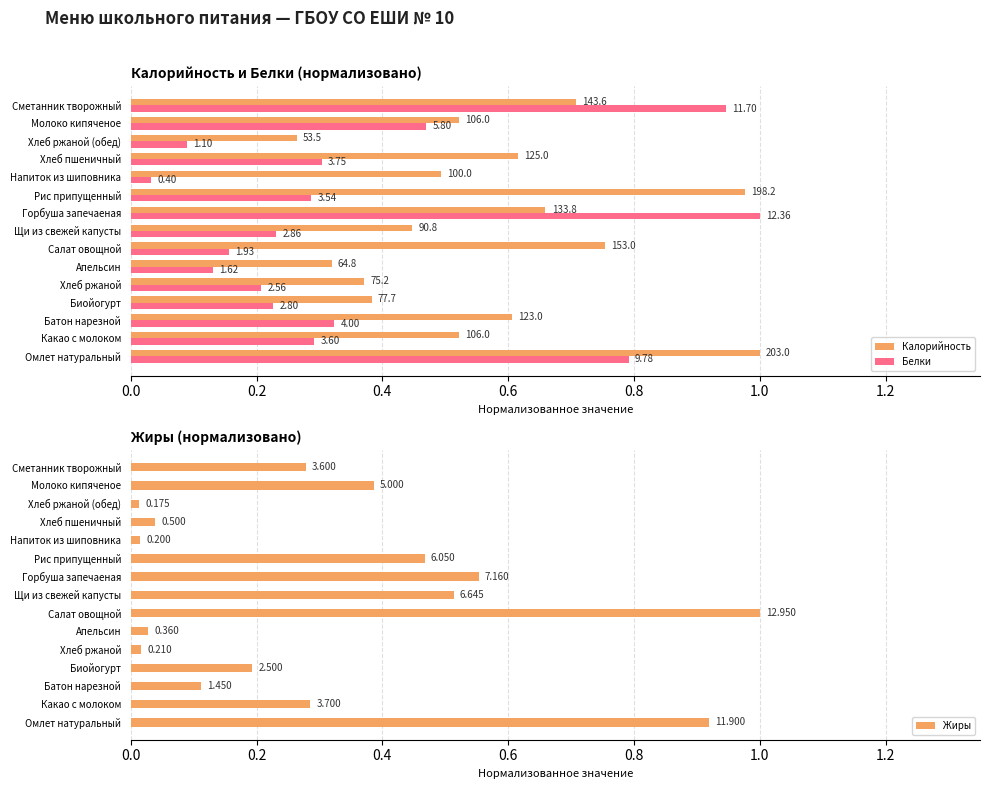

The Калорийность series shows 0.3 at 0.0. True or false?

False